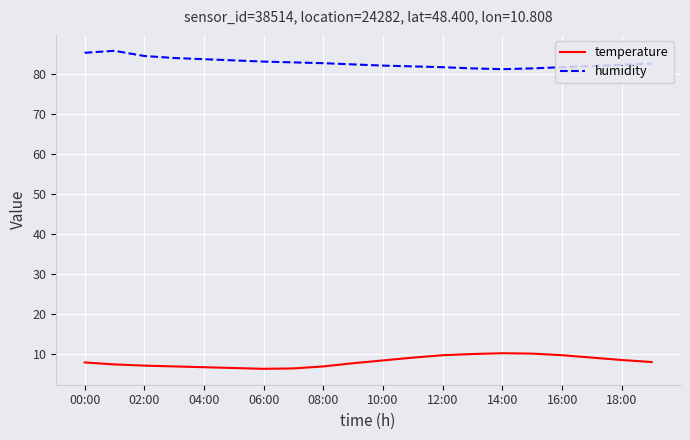

List the series in order of their overall mean, highest first.

humidity, temperature